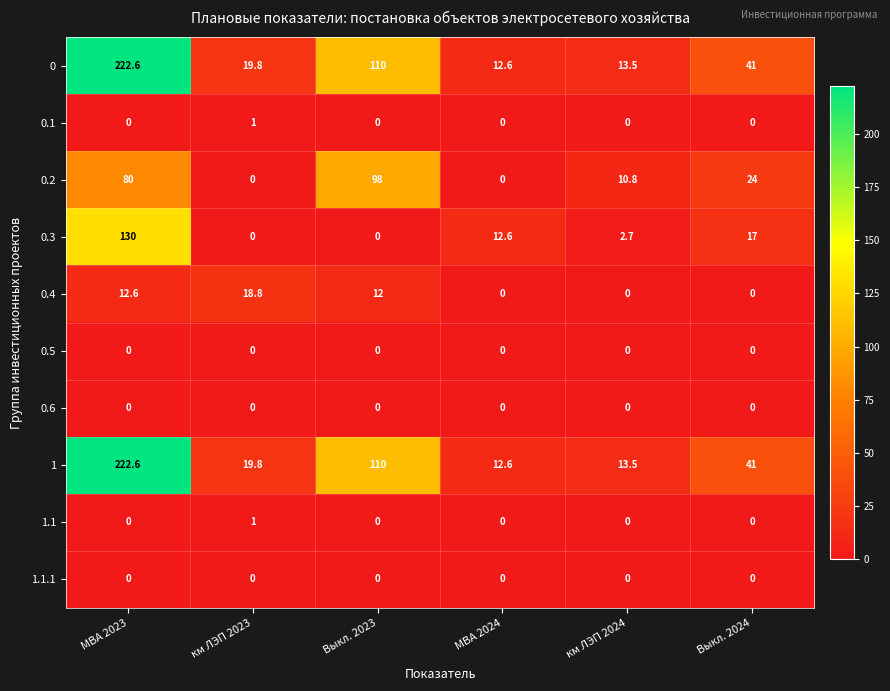

How many categories are shown in the chart?

6